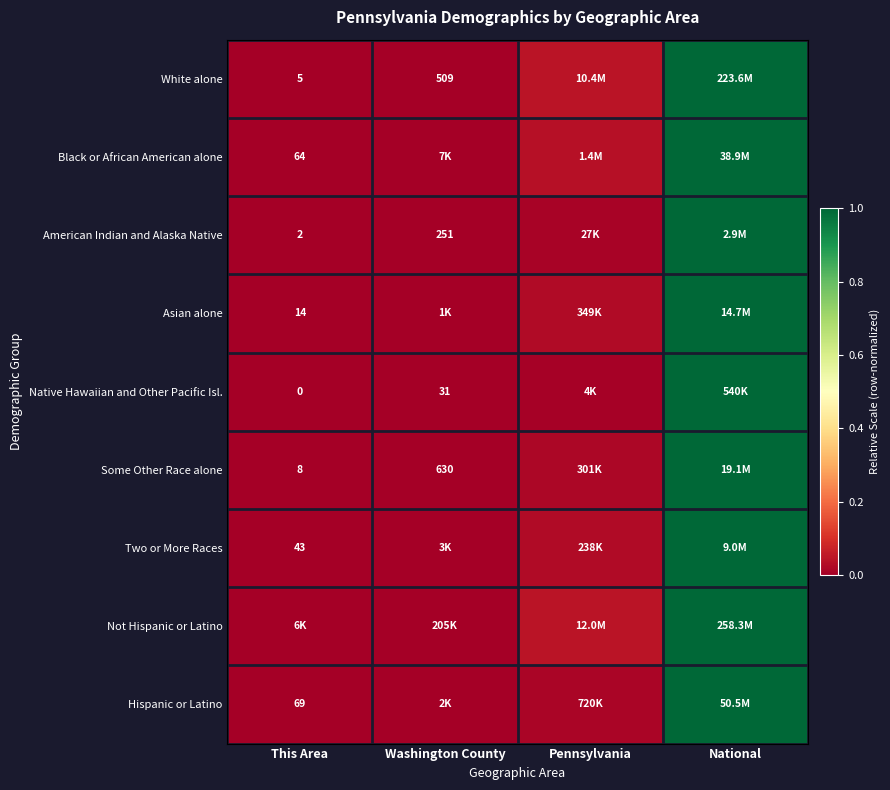

Is the value of American Indian and Alaska Native at This Area greater than the value of Black or African American alone at This Area?

No